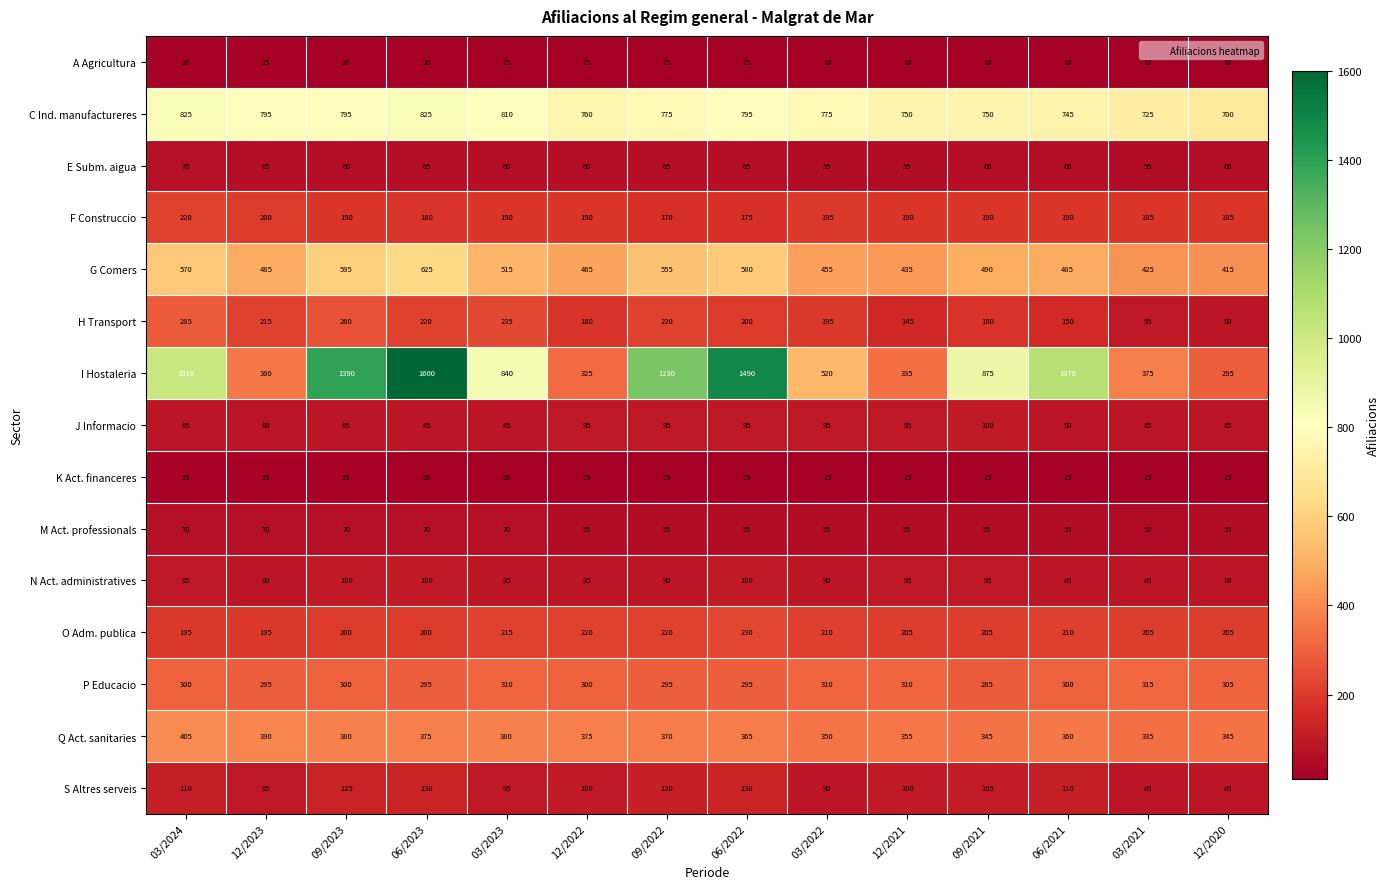

Which category has the highest value across all series?

06/2023